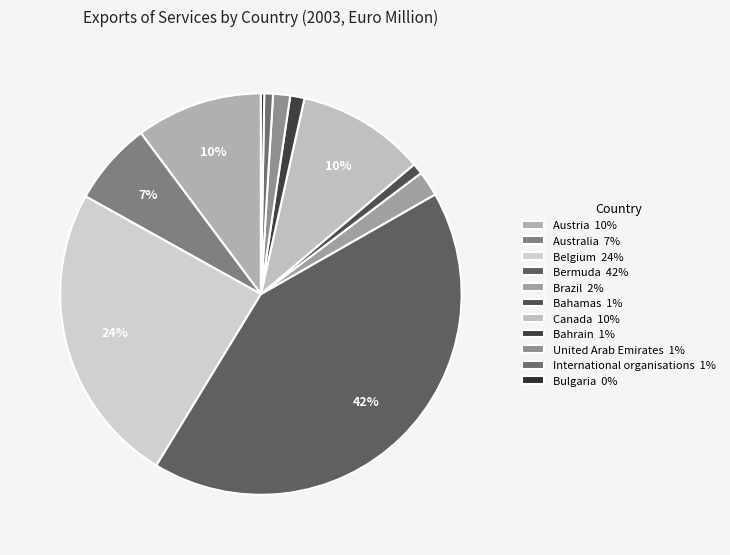

How many slices are in this pie chart?

11